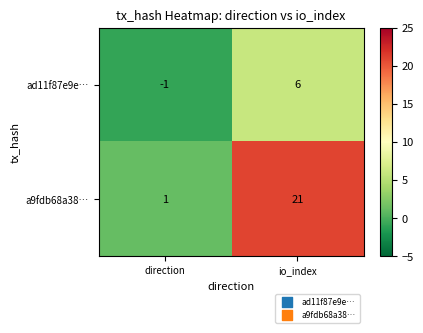

Which series has the largest range (max minus min)?

a9fdb68a38…